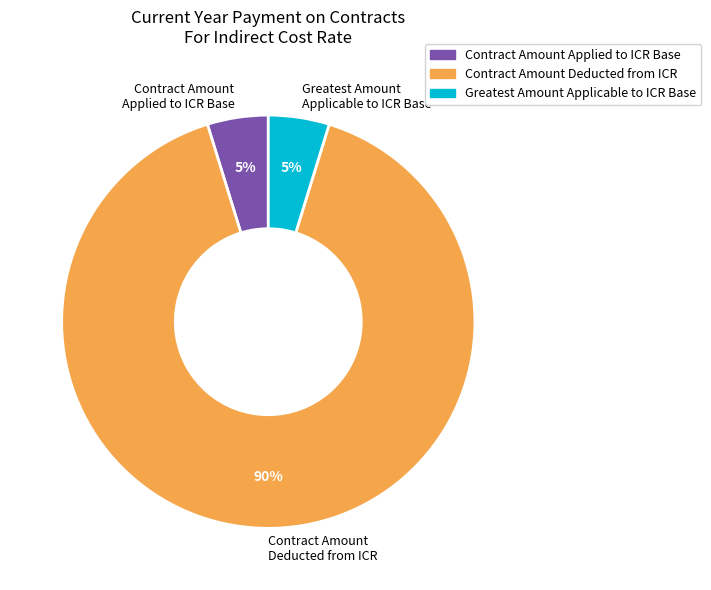

Do Contract Amount Deducted from ICR and Greatest Amount Applicable to ICR Base together represent more than half of the pie?

Yes